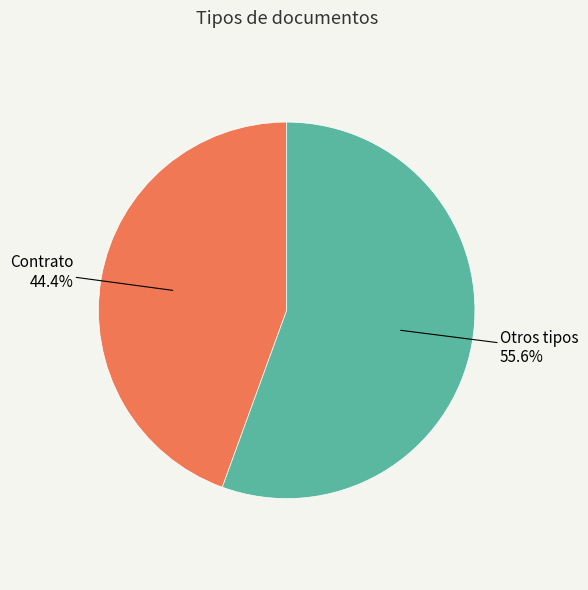

Does any single category account for the majority?

Yes